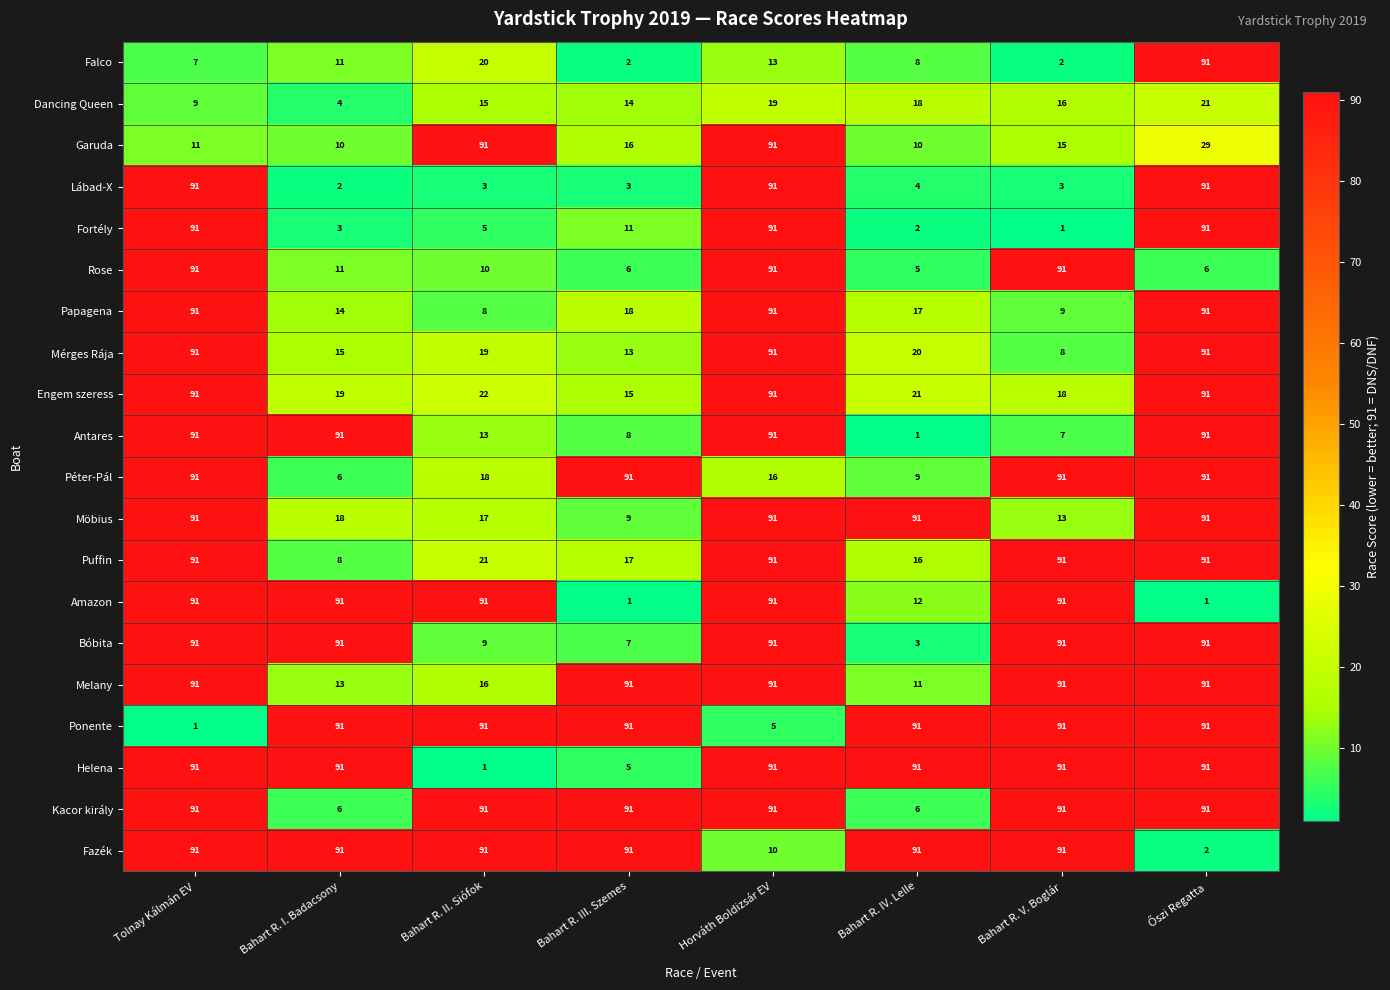

What is the total value across all series at Bahart R. III. Szemes?

600